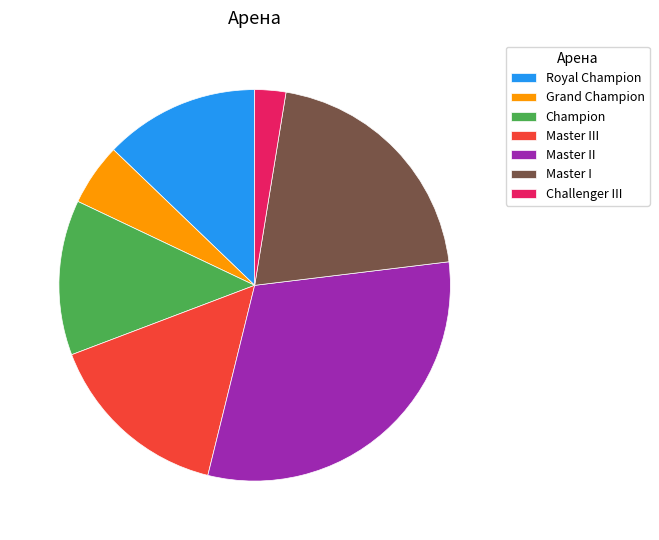

True or false: Grand Champion accounts for 18% of the total.

False